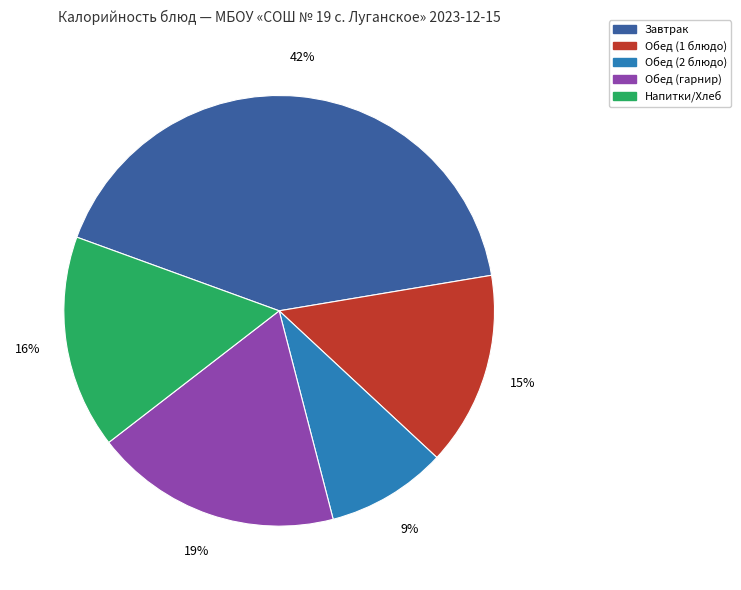

Which has a higher value, Обед (гарнир) or Завтрак?

Завтрак